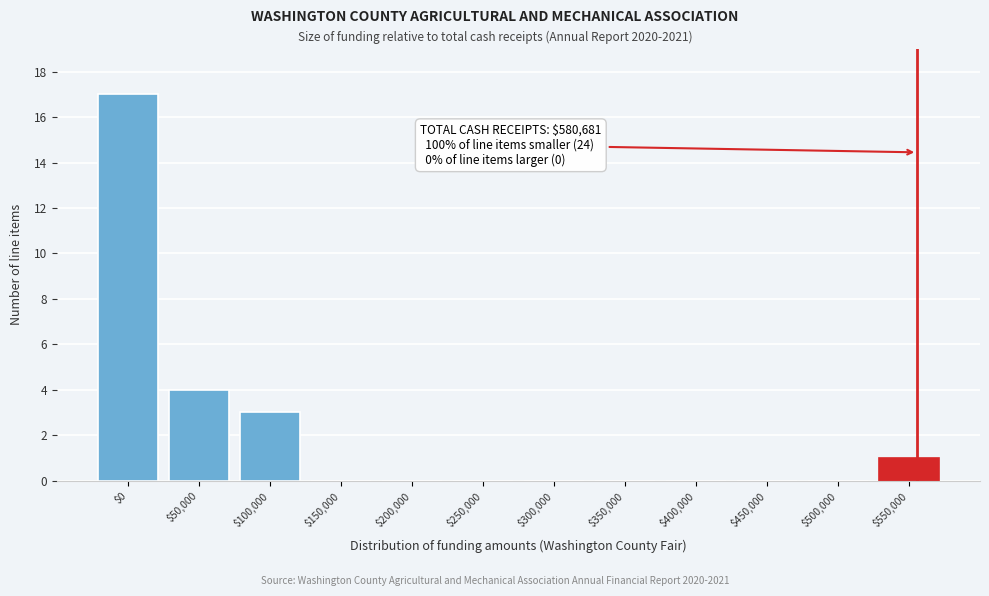

Is it true that the value at $150,000 is 0?

True